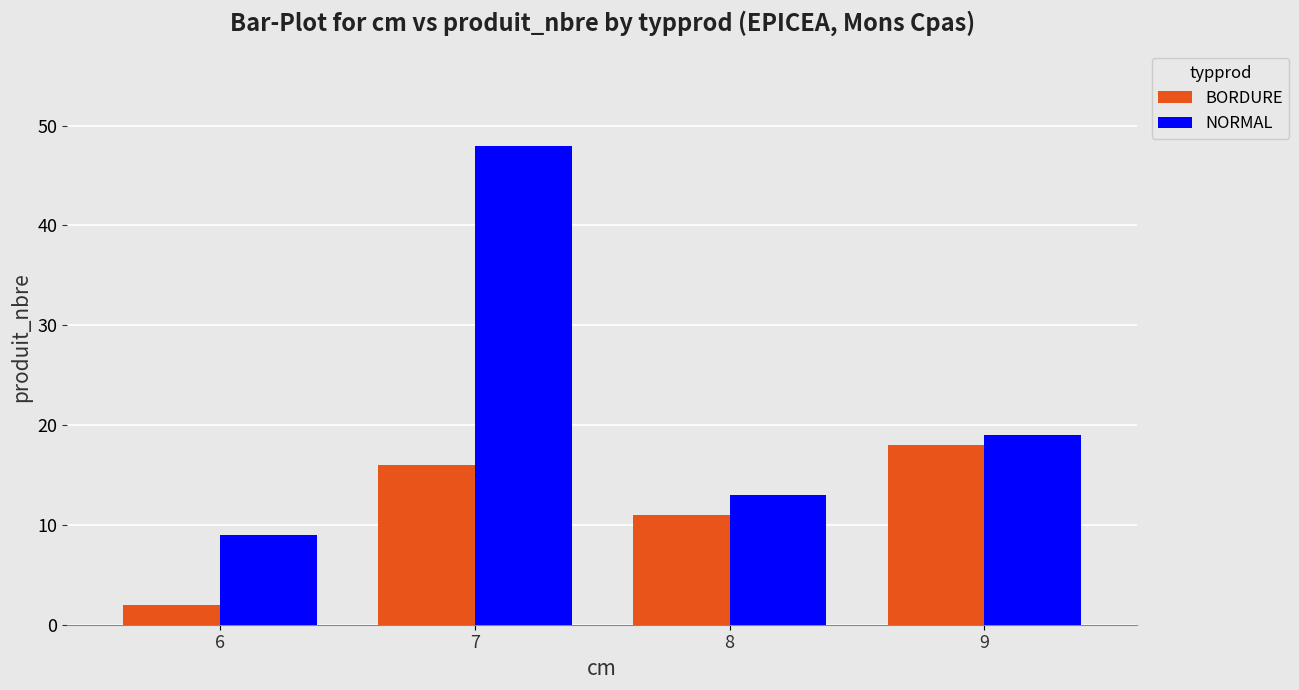

Reading left to right, list all the values displayed in this chart.

BORDURE: 2	16	11	18
NORMAL: 9	48	13	19